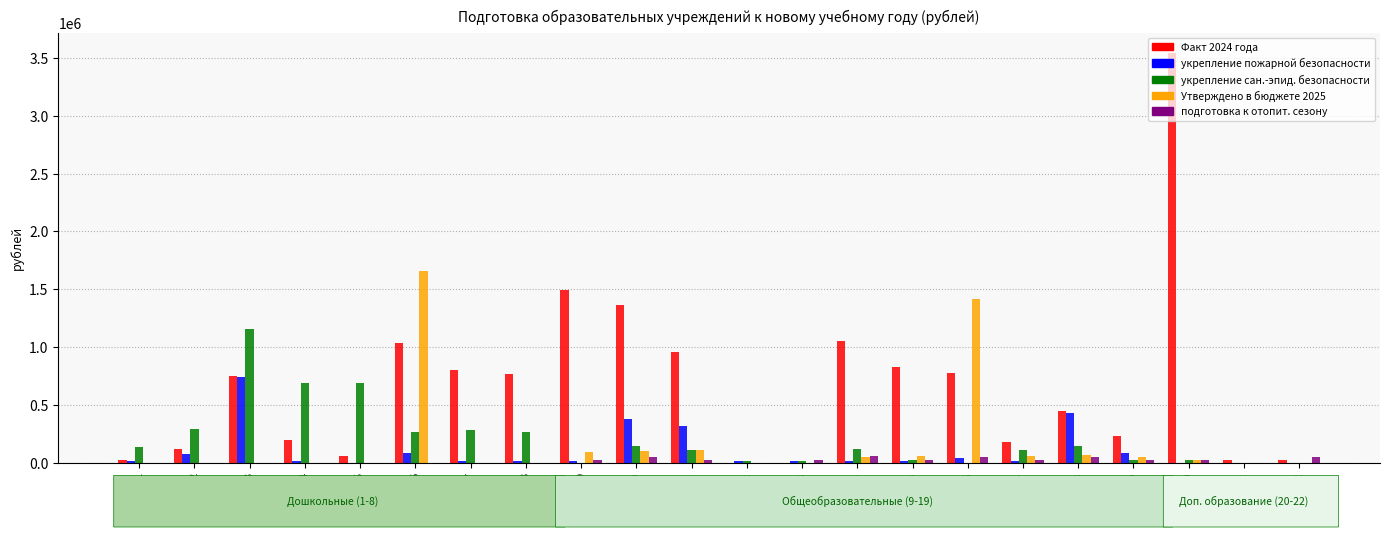

At which category is the sum across all series the highest?

20